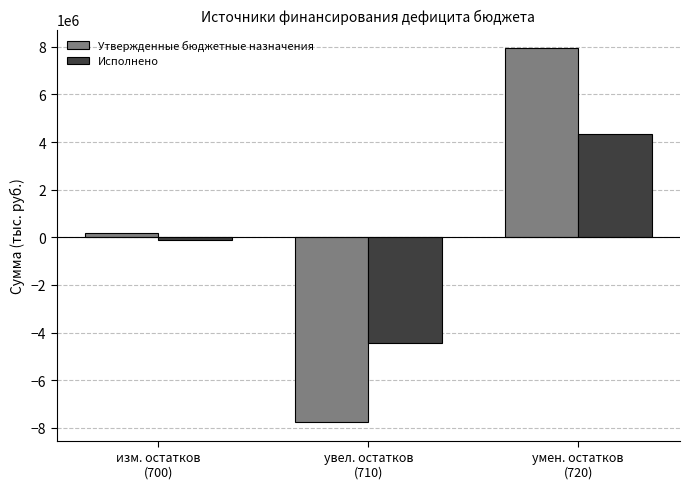

What is the sum of all Исполнено values?

-202522.8